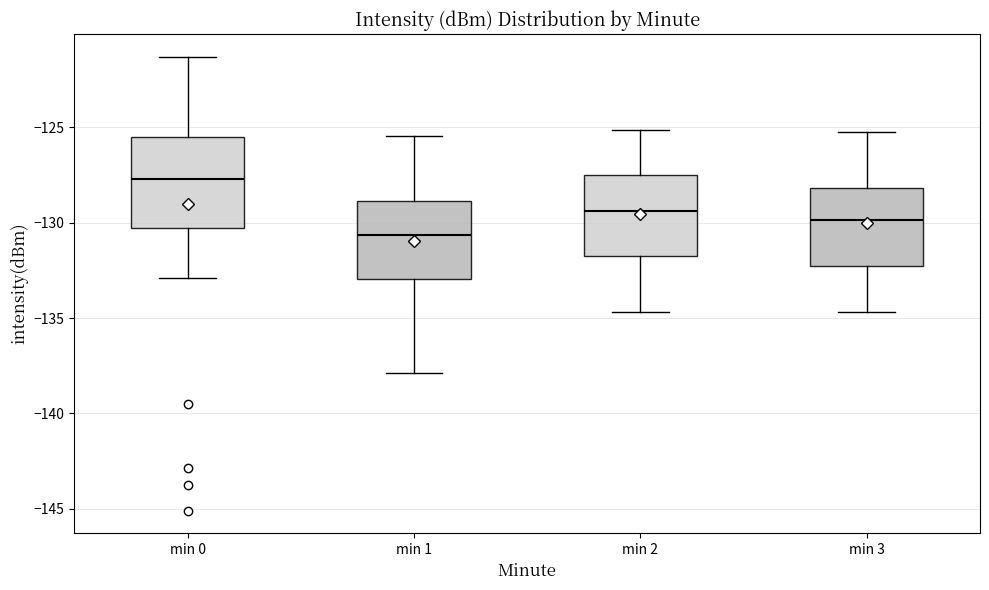

Comparing the boxes themselves (not the whiskers), which one is the tallest?

min 0